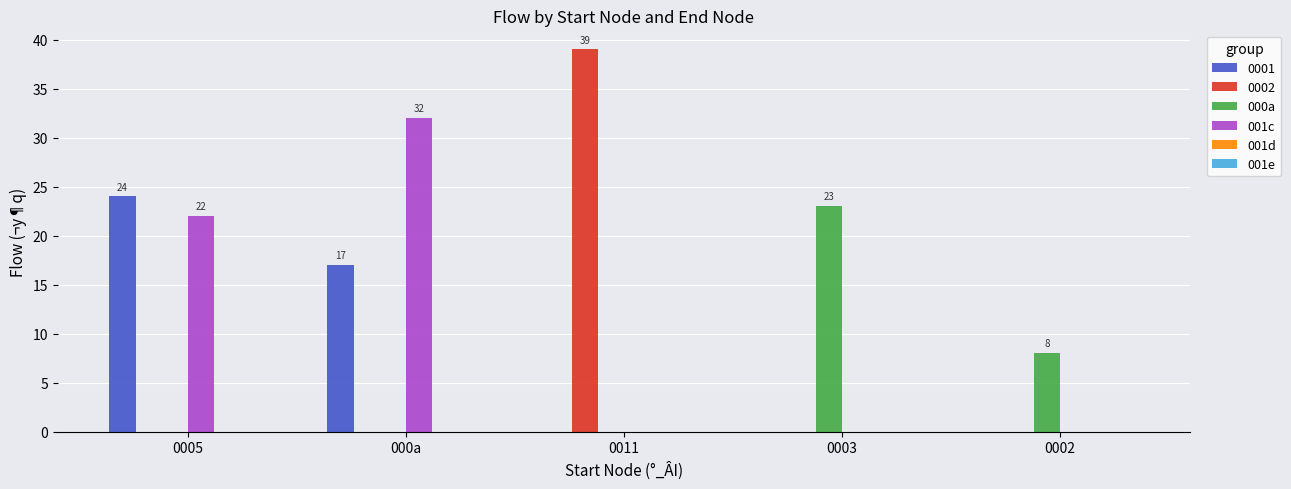

What is the total value across all series at 0002?

8